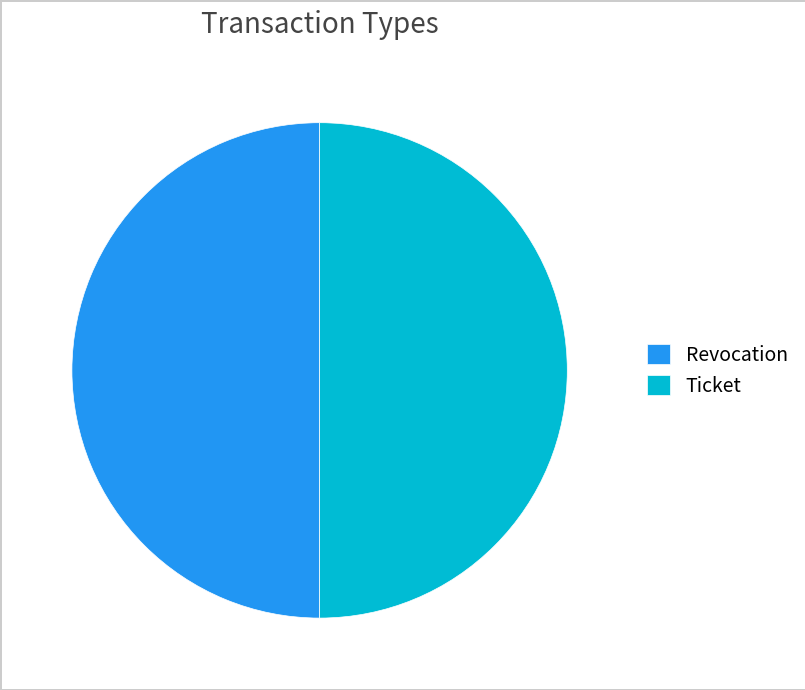

Combined, do Ticket and Revocation account for over 50%?

Yes